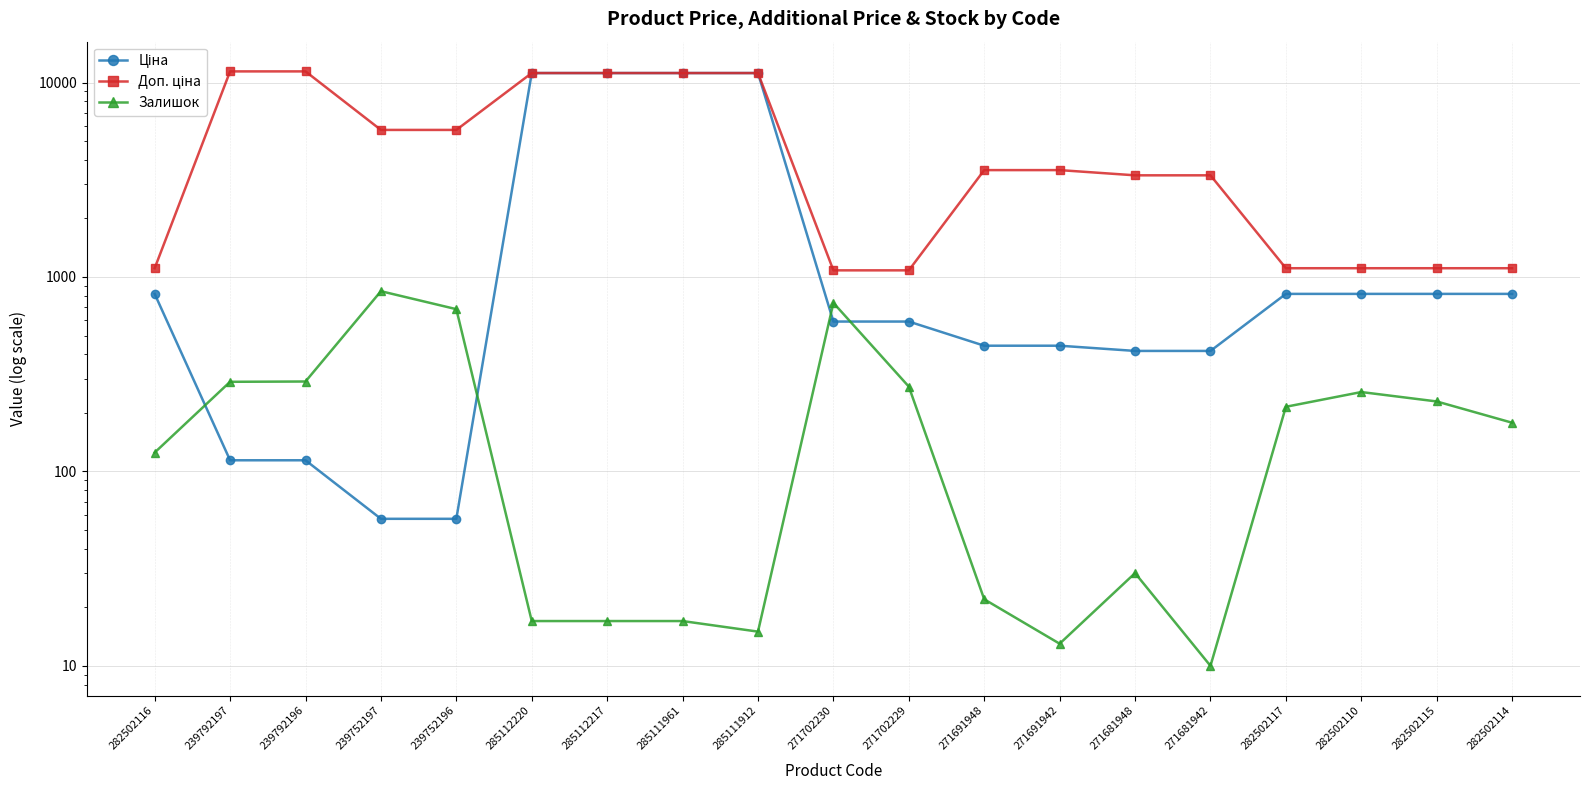

How many data points in Залишок are above 178?

9